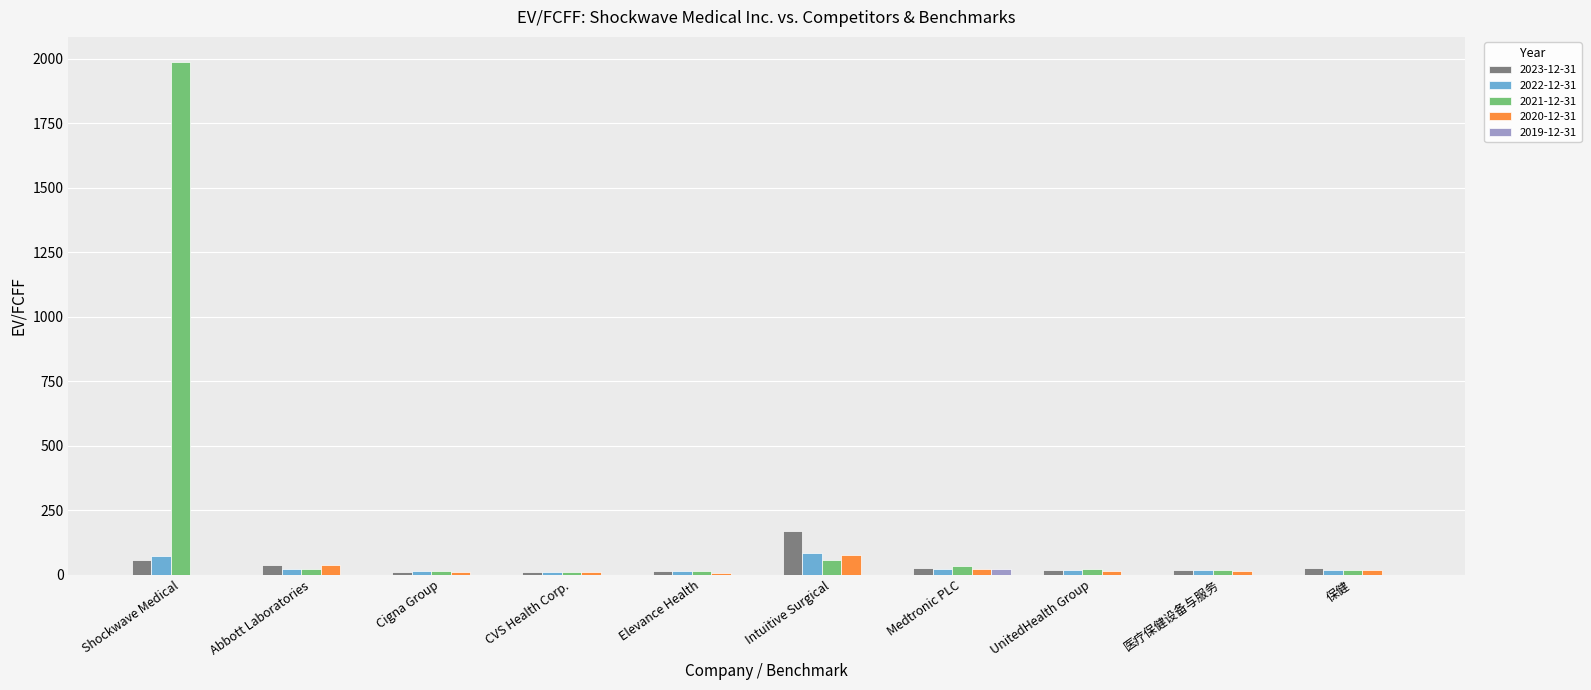

What is the spread (max minus min) of values at Elevance Health?

14.2